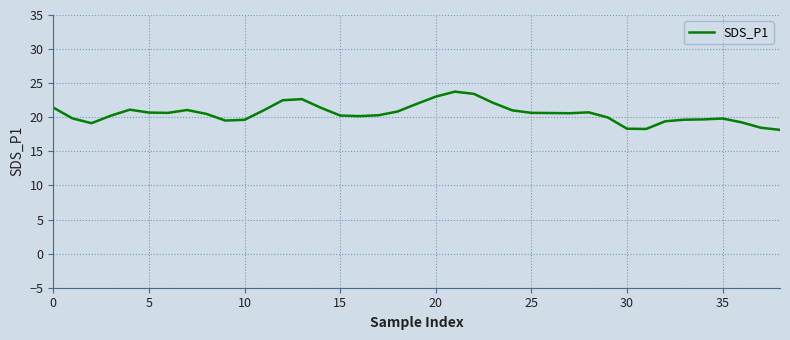

What is the difference between the maximum and minimum values?

5.6